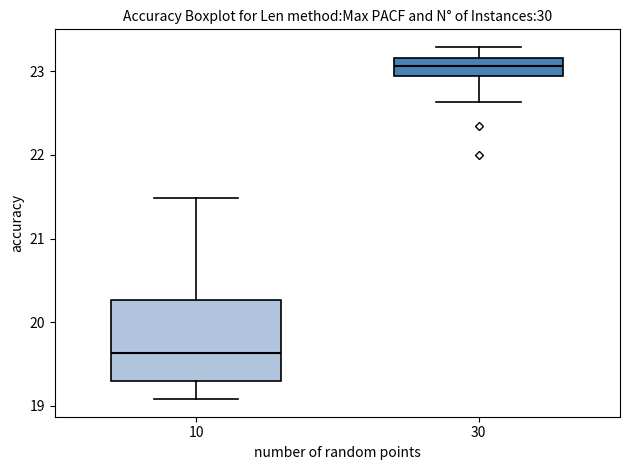

Which box has the highest median line?

30